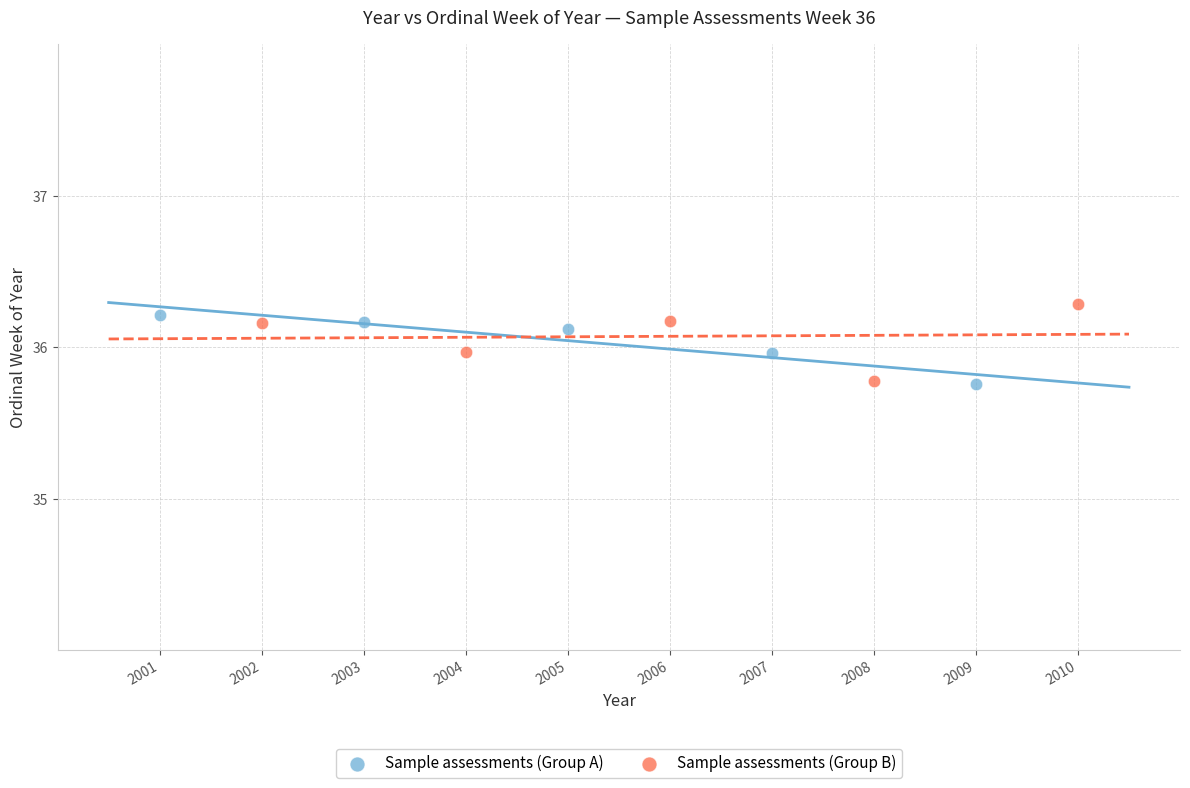

What are all the series names shown in the legend?

Sample assessments (Group A), Sample assessments (Group B)